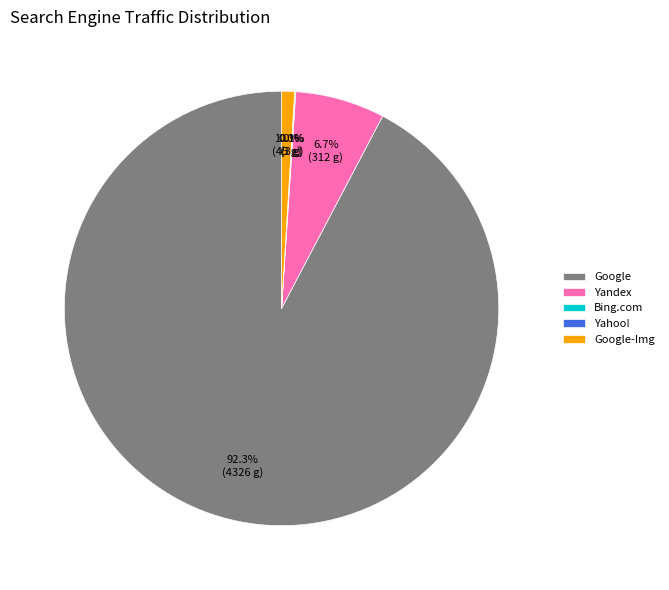

The Google-Img slice represents 1% of the pie. True or false?

True